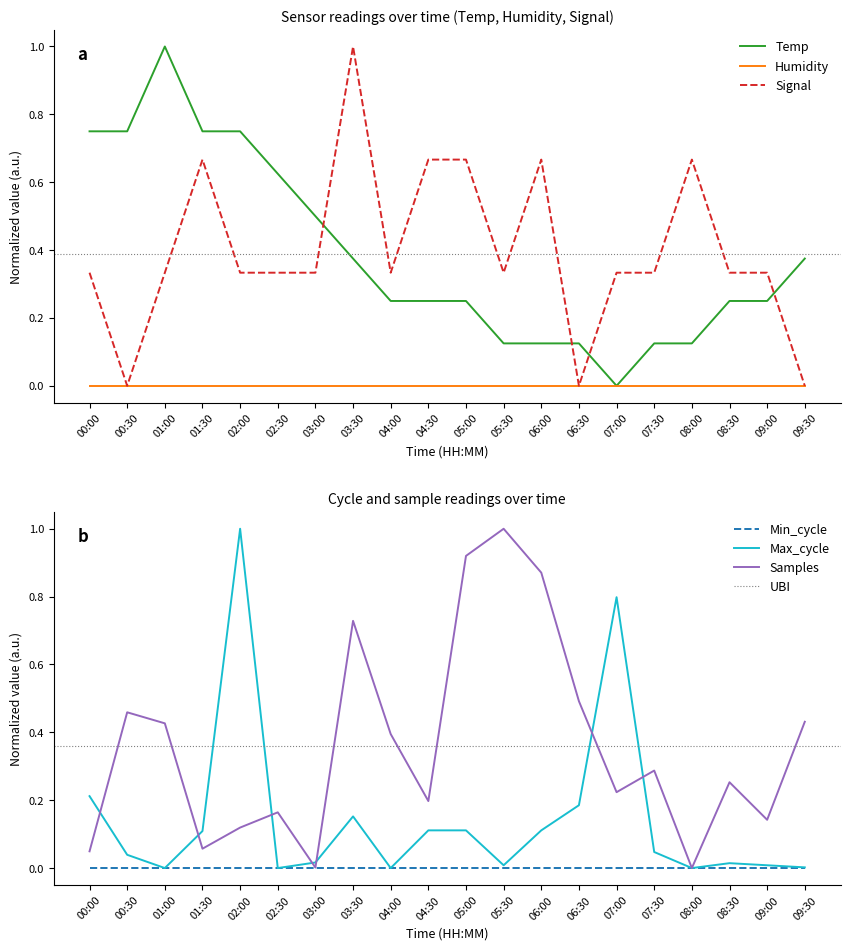

Which has a higher value, 05:30 or 01:00?

01:00